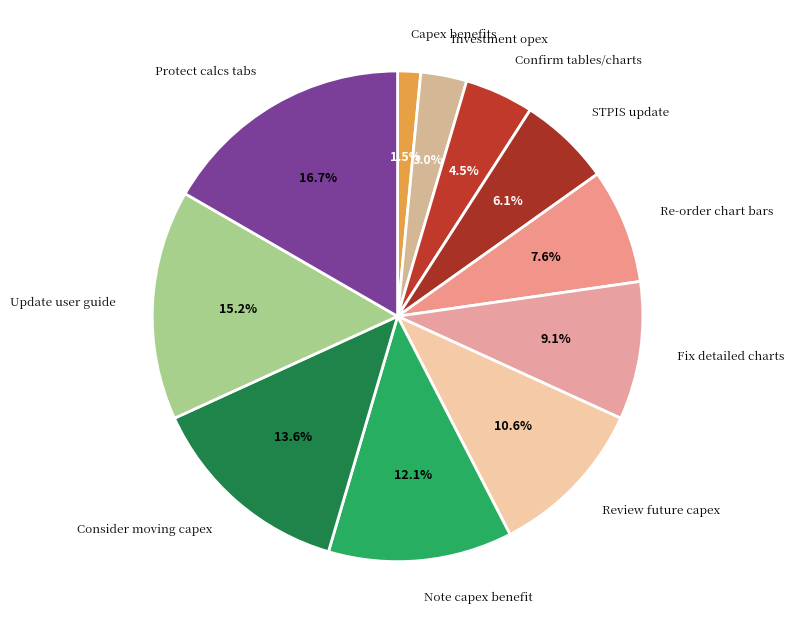

Count the number of slices in the pie.

11